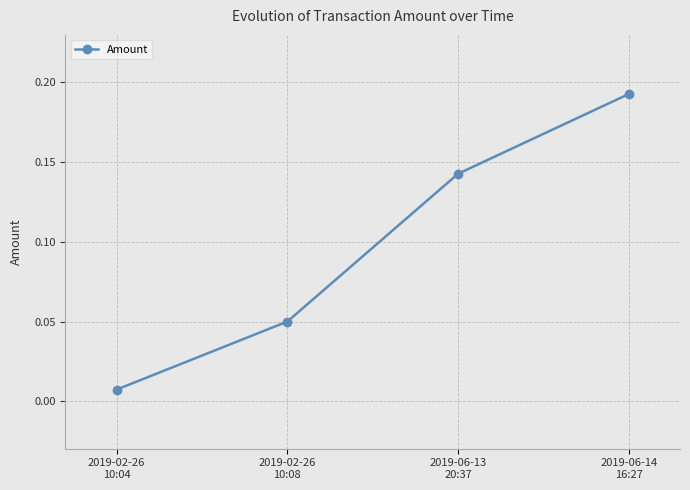

What is the label of the 3rd point from the right?

2019-02-26
10:08